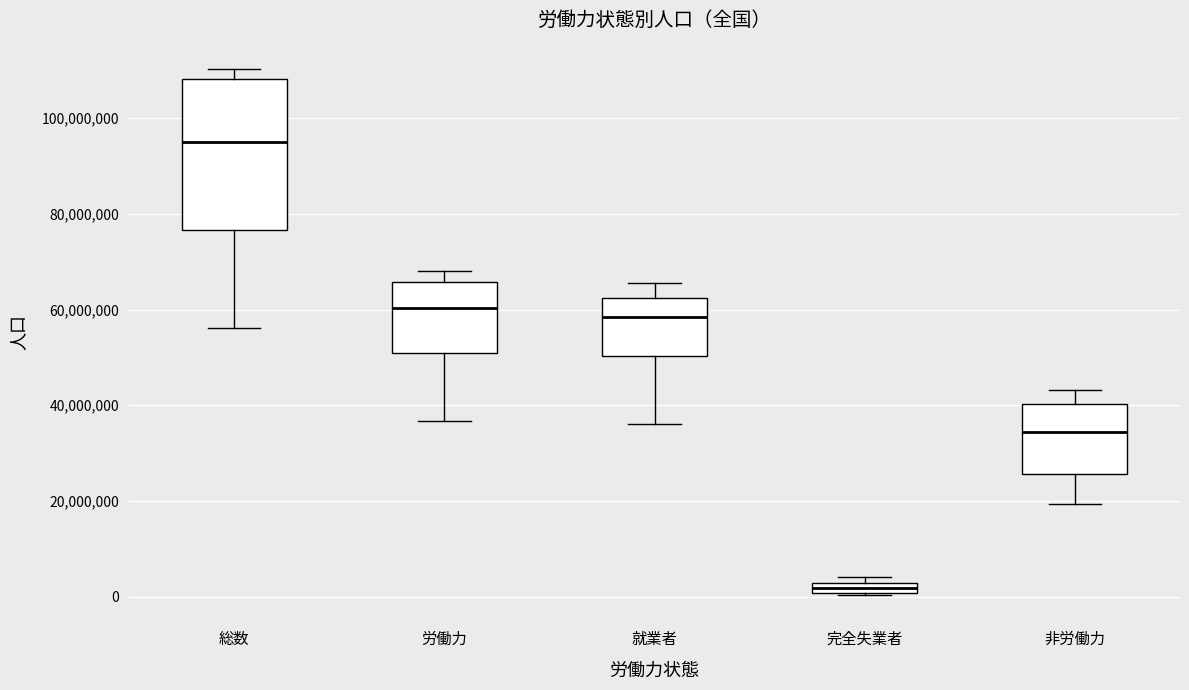

Which box's median line is the highest?

総数